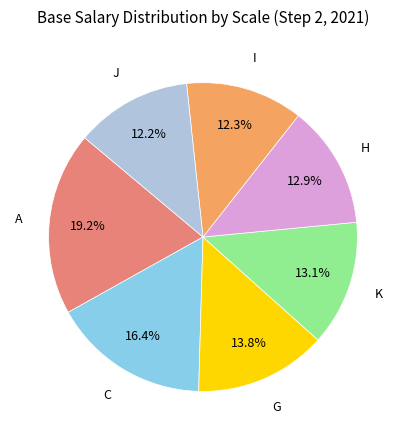

Between J and H, which is larger?

H